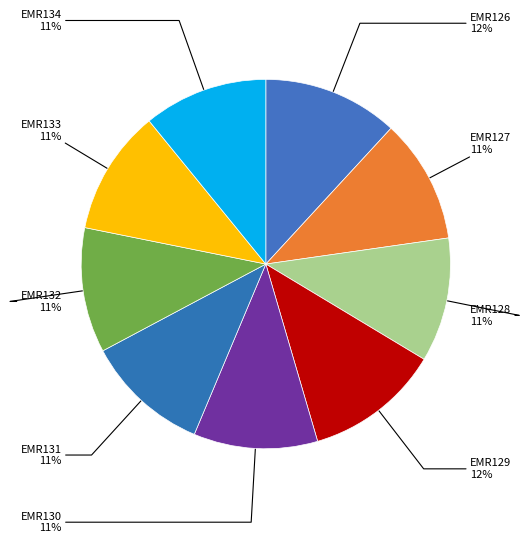

Count the number of slices in the pie.

9